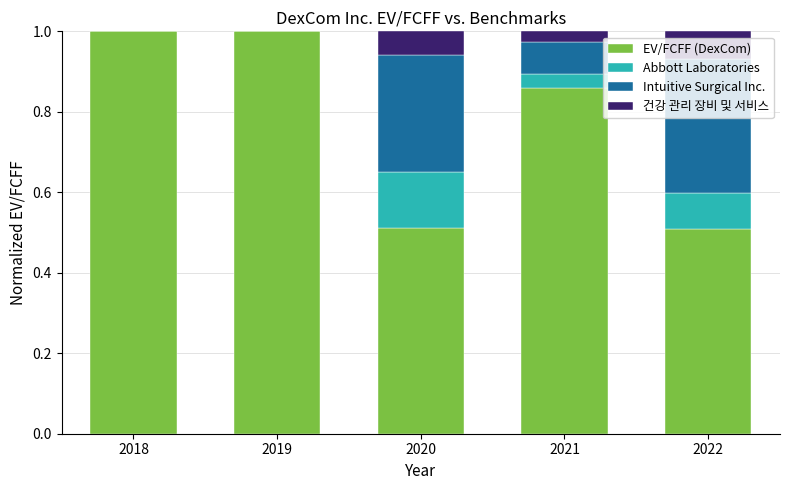

Is it true that EV/FCFF (DexCom) equals 1.0 at 2019?

True